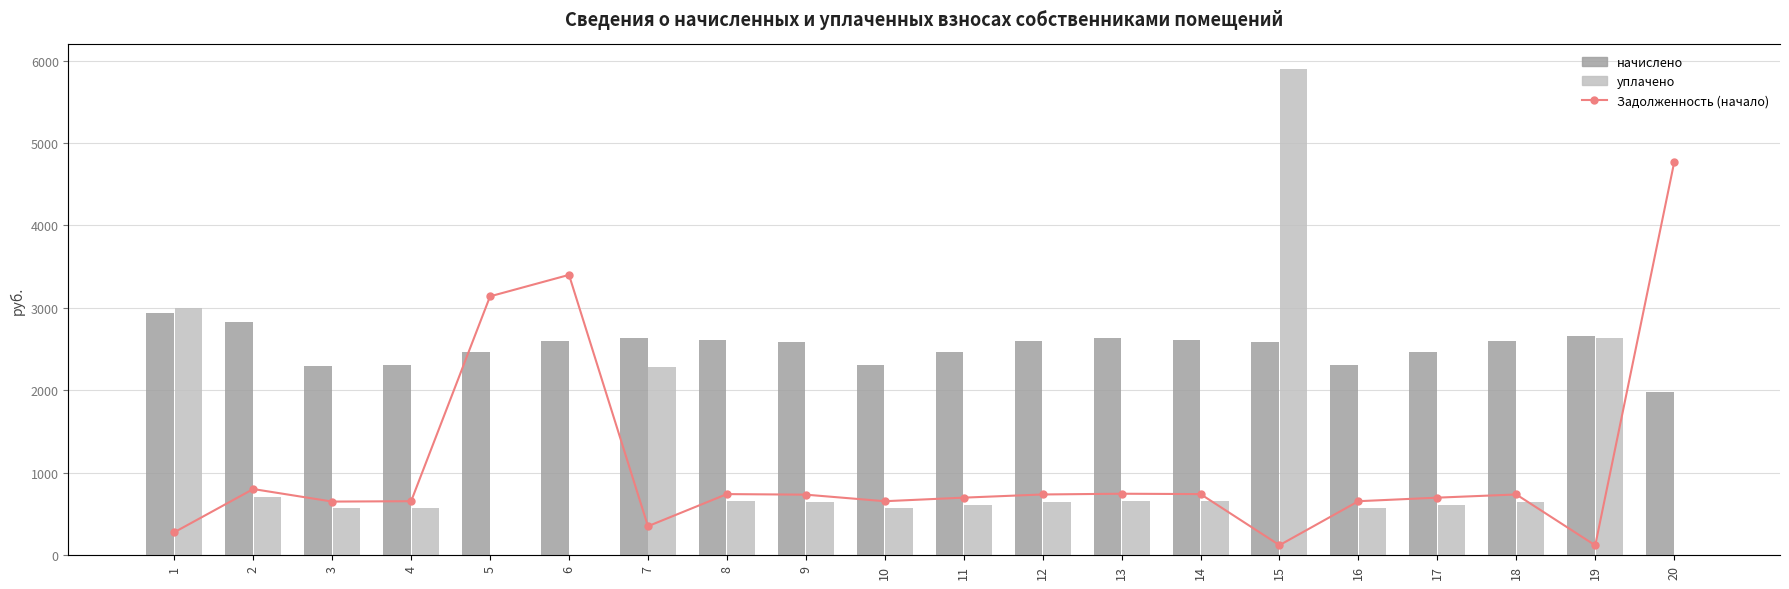

At which category does the chart reach its minimum across all series?

5